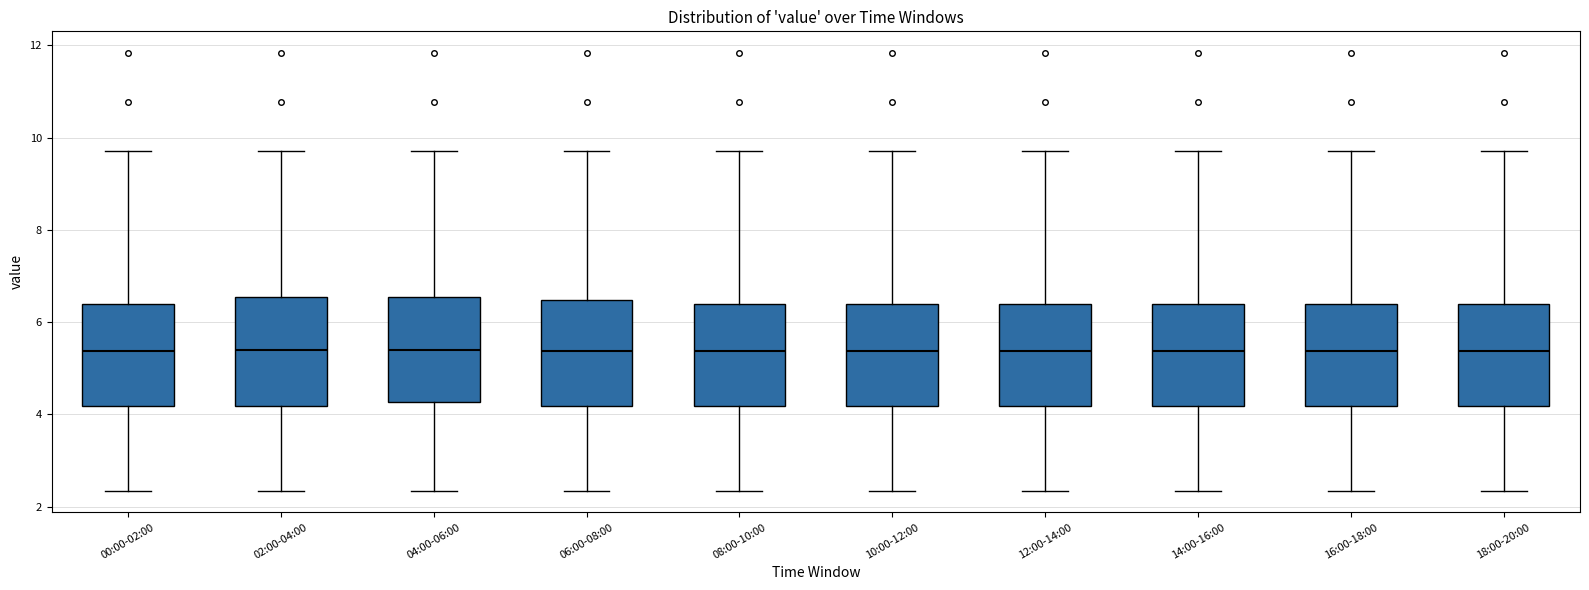

Reading left to right, read every box against the y-axis: the position of its median line, the range the box covers, and the ends of its whiskers. The values are not printed on the chart, so give them approximately, as read against the axis.

00:00-02:00: median 5.4, box 4.2 to 6.4, whiskers 2.4 to 9.8
02:00-04:00: median 5.4, box 4.2 to 6.6, whiskers 2.4 to 9.8
04:00-06:00: median 5.4, box 4.2 to 6.6, whiskers 2.4 to 9.8
06:00-08:00: median 5.4, box 4.2 to 6.4, whiskers 2.4 to 9.8
08:00-10:00: median 5.4, box 4.2 to 6.4, whiskers 2.4 to 9.8
10:00-12:00: median 5.4, box 4.2 to 6.4, whiskers 2.4 to 9.8
12:00-14:00: median 5.4, box 4.2 to 6.4, whiskers 2.4 to 9.8
14:00-16:00: median 5.4, box 4.2 to 6.4, whiskers 2.4 to 9.8
16:00-18:00: median 5.4, box 4.2 to 6.4, whiskers 2.4 to 9.8
18:00-20:00: median 5.4, box 4.2 to 6.4, whiskers 2.4 to 9.8